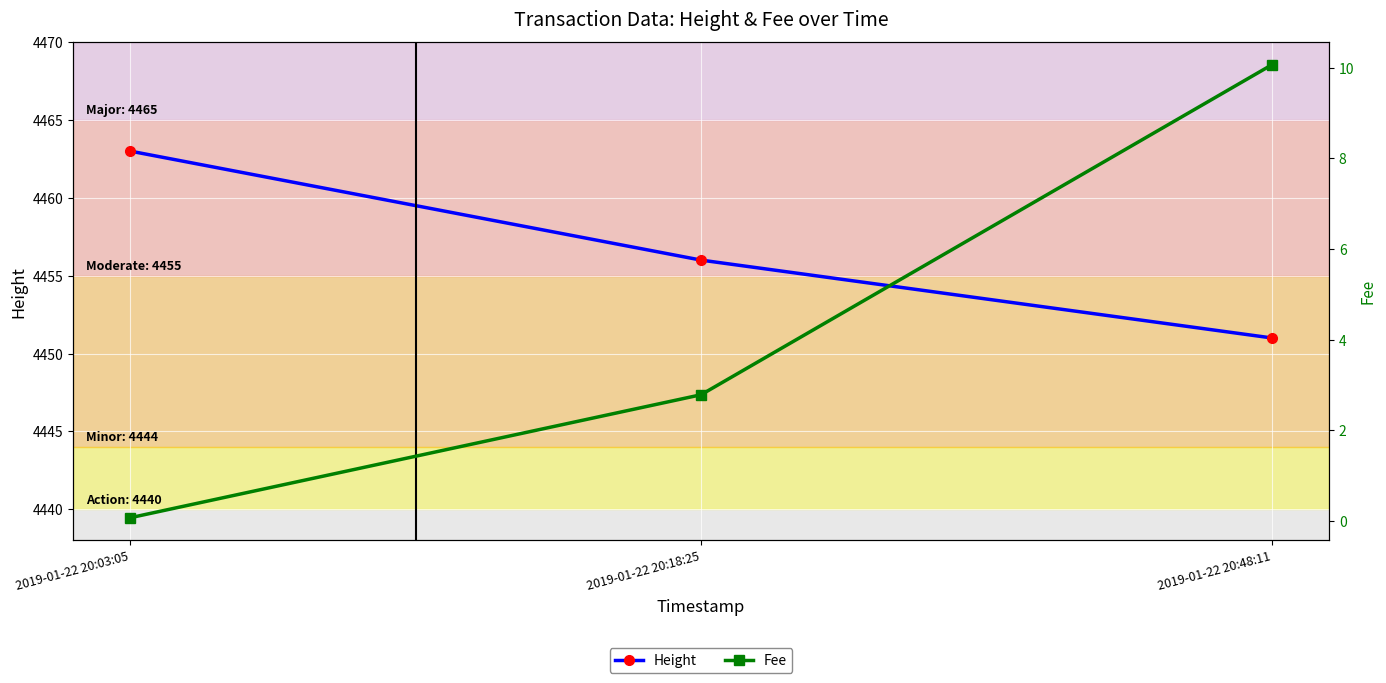

Reading right to left, list all the values displayed in this chart.

Height: 4451.0	4456.0	4463.0
Fee: 10.1	2.8	0.1